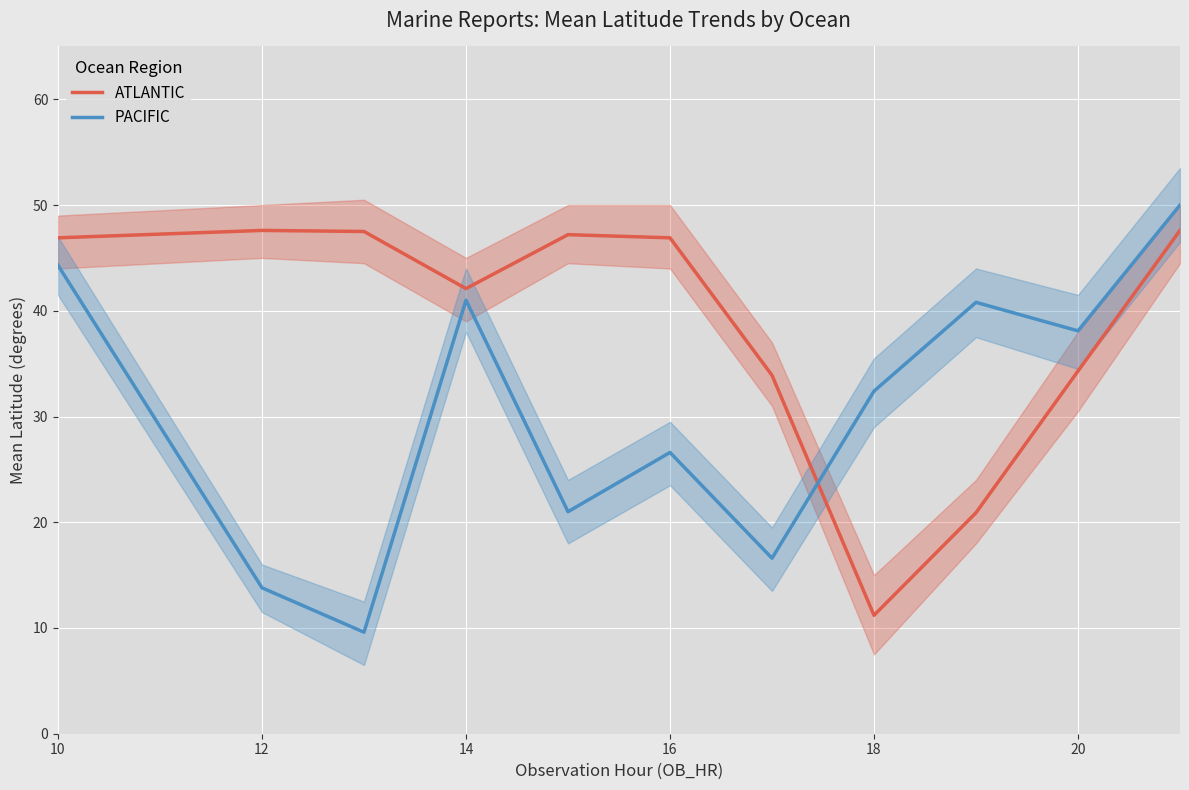

Where does the ATLANTIC series first go above 46?

10